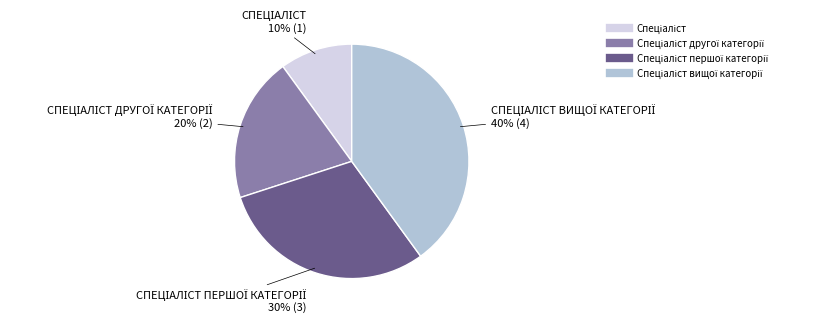

Is there any slice that represents more than half of the pie?

No